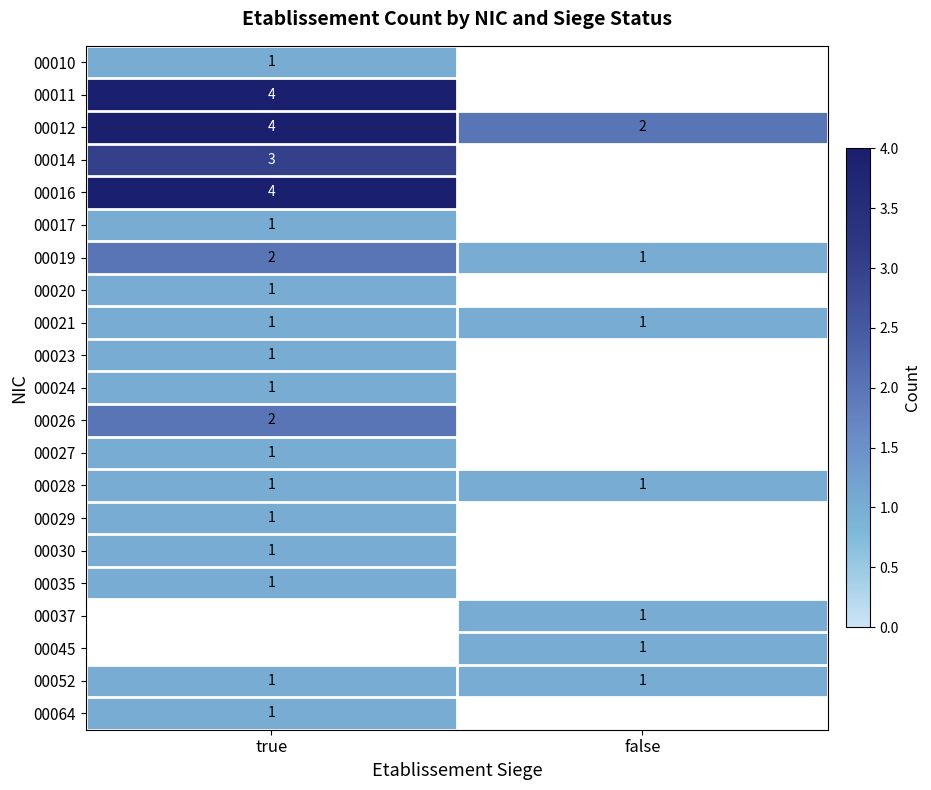

What is the sum of all 00012 values?

6